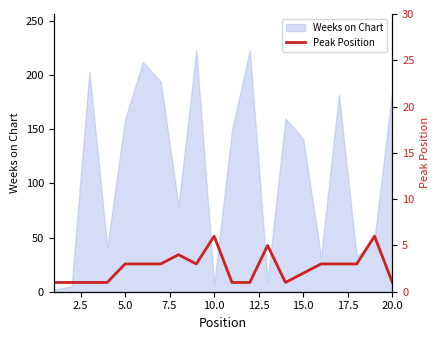

How many lines are shown in the chart?

1